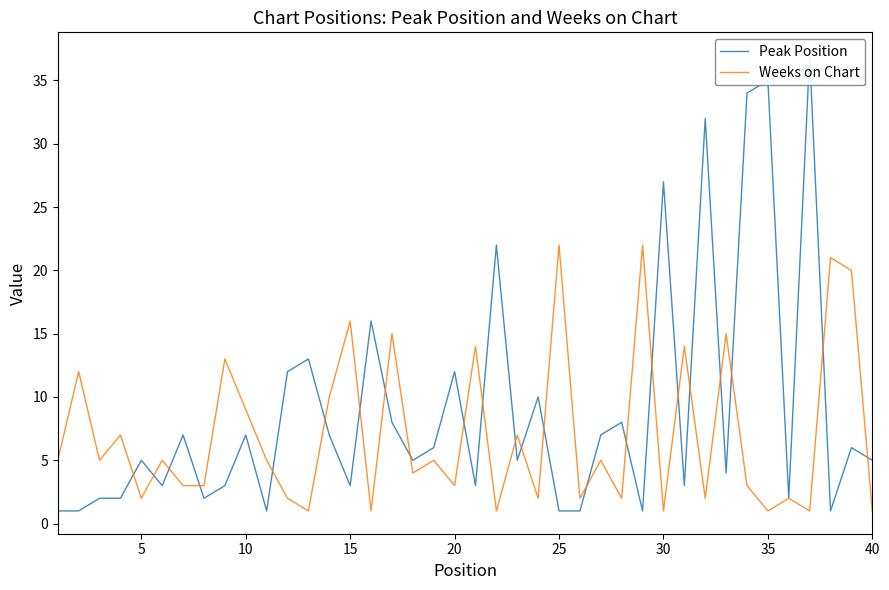

Is it true that Peak Position equals 4 at 20?

False